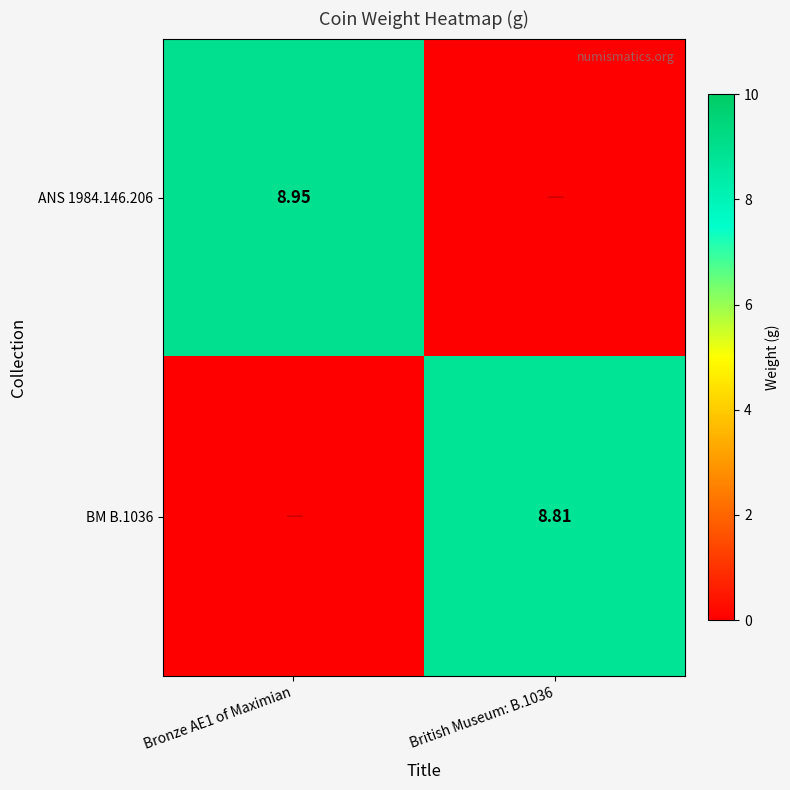

Which category has the highest value in the ANS 1984.146.206 series?

Bronze AE1 of Maximian